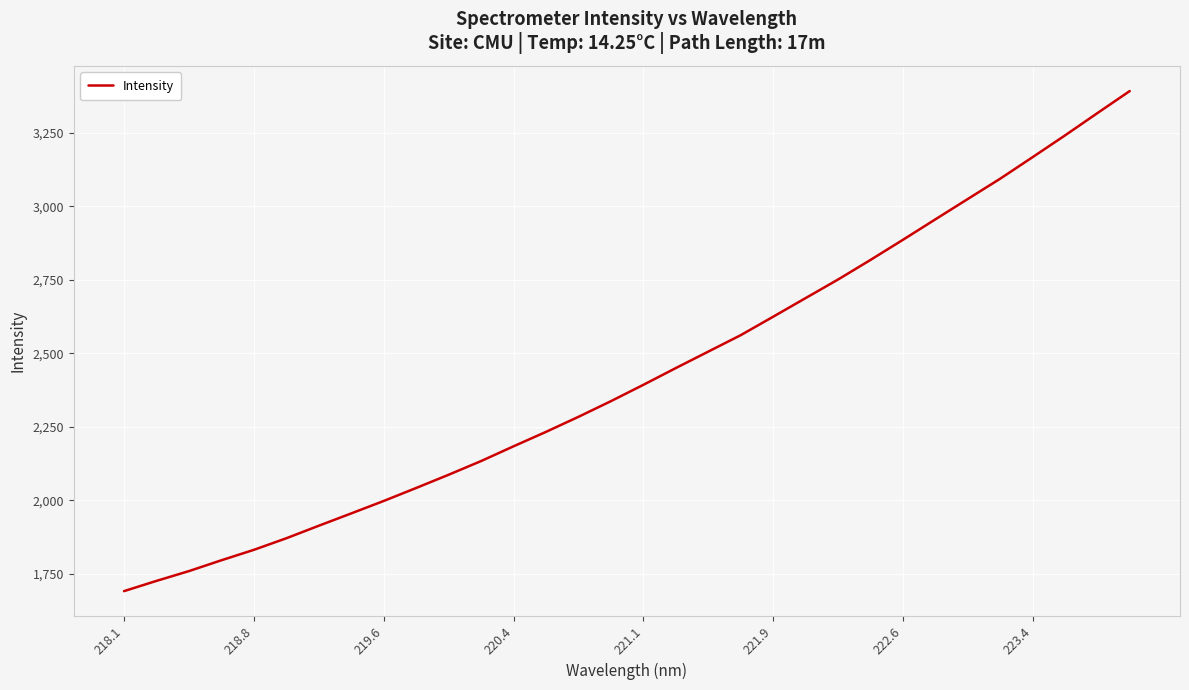

How many lines are shown in the chart?

1